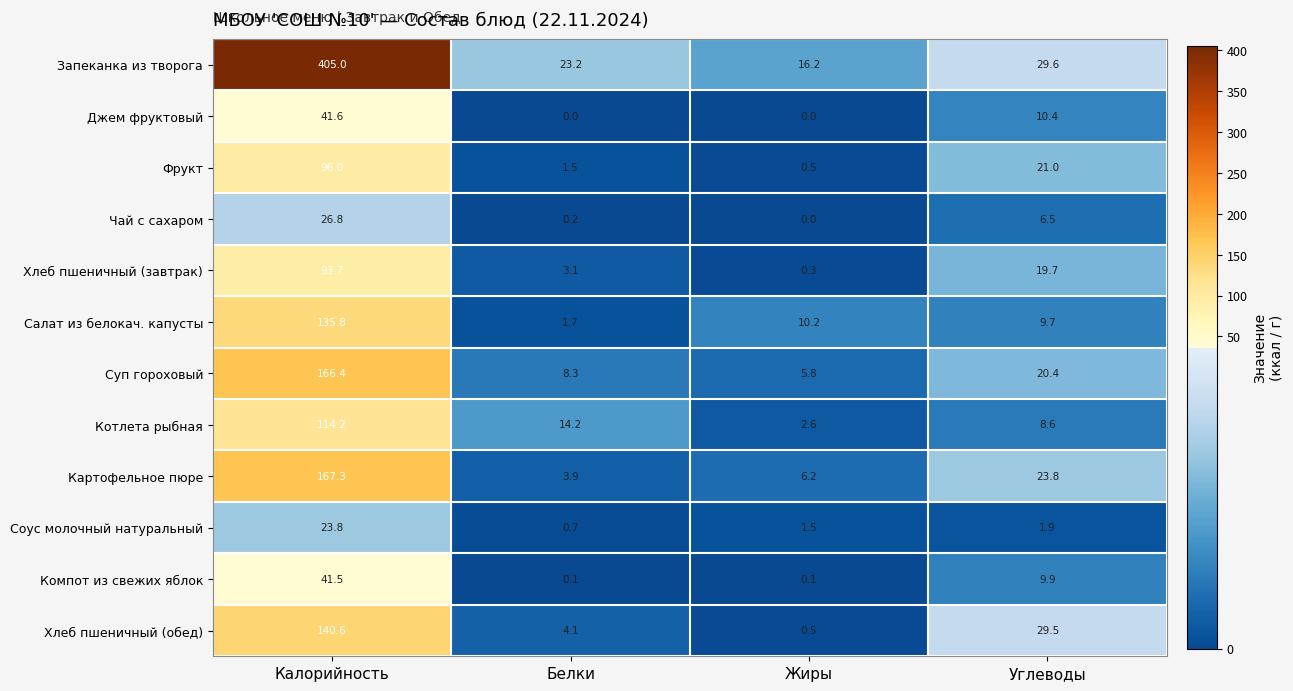

The Салат из белокач. капусты series shows 1.7 at Белки. True or false?

True